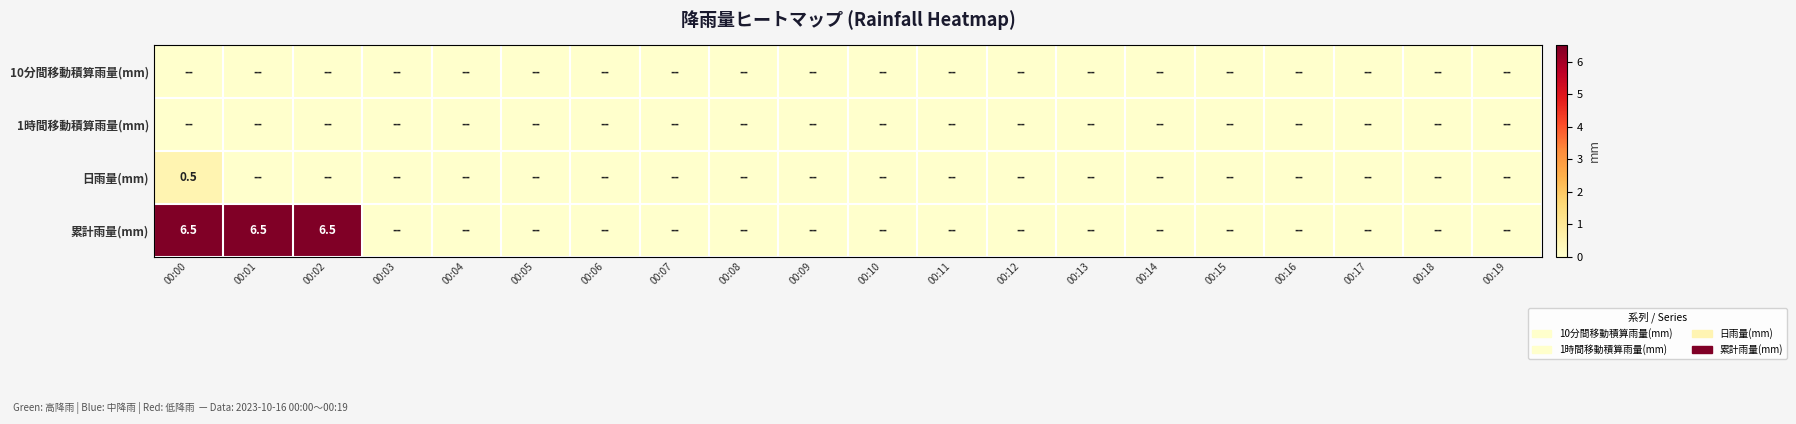

Which has a higher value, 00:03 or 00:11?

00:03